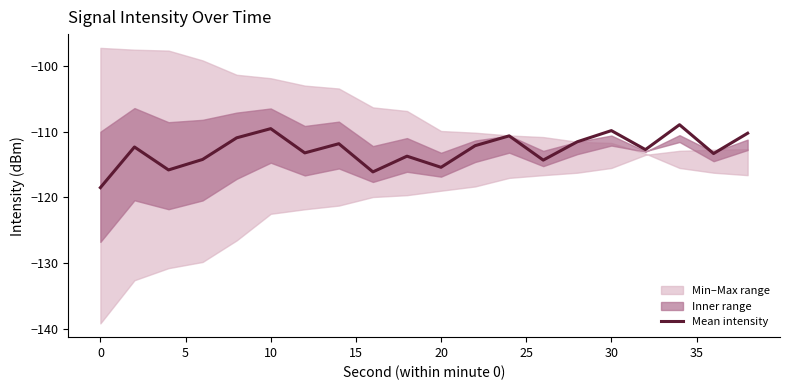

What is the maximum value for Mean intensity?

-108.9